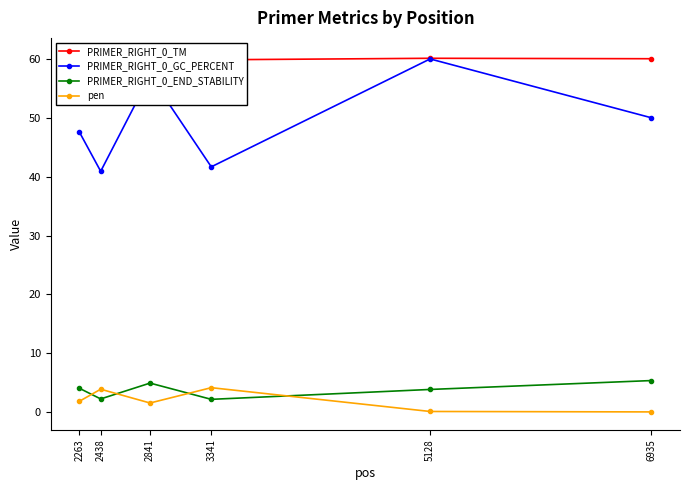

At which category does PRIMER_RIGHT_0_END_STABILITY reach its first local valley?

2438